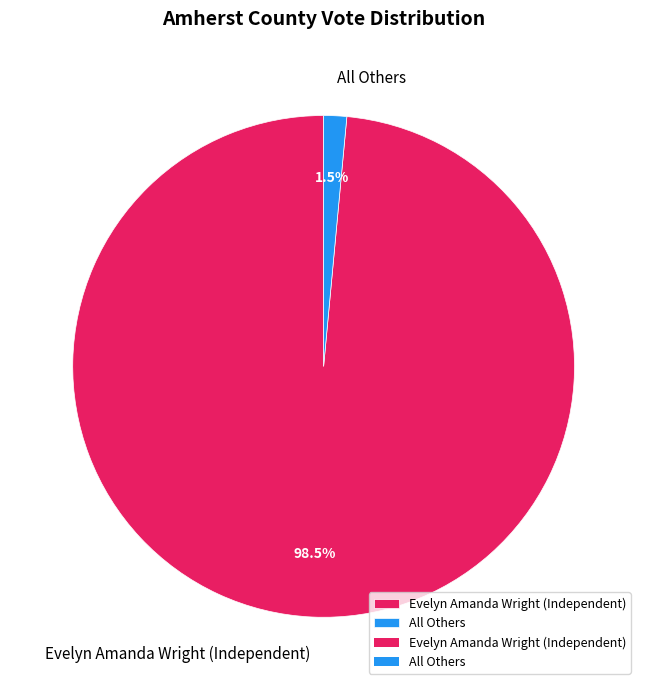

To the nearest percent, what is the difference between the largest and smallest slice percentages?

97%